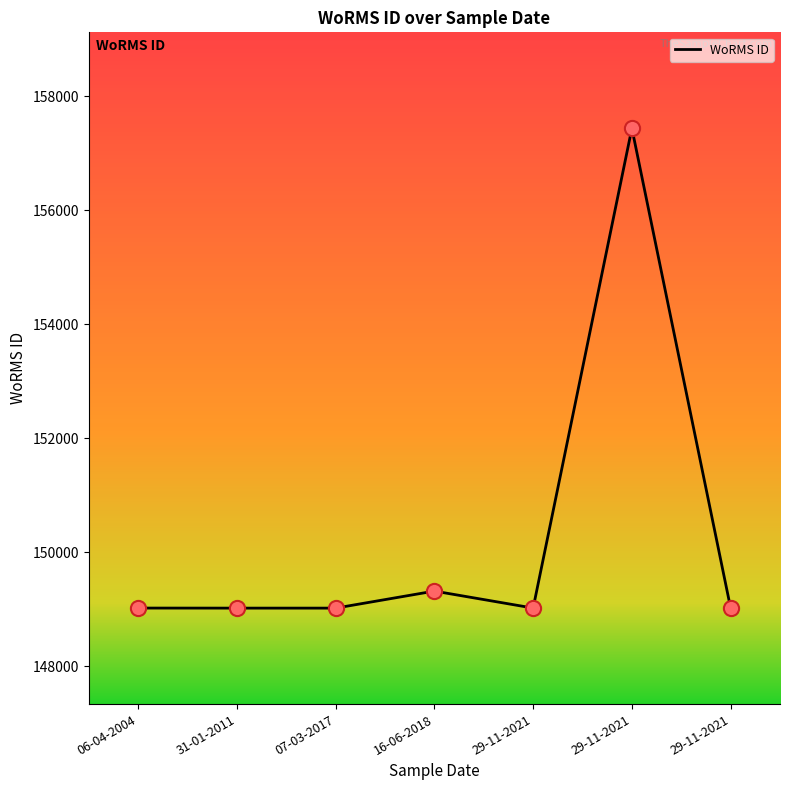

Count the number of data series in this chart.

1